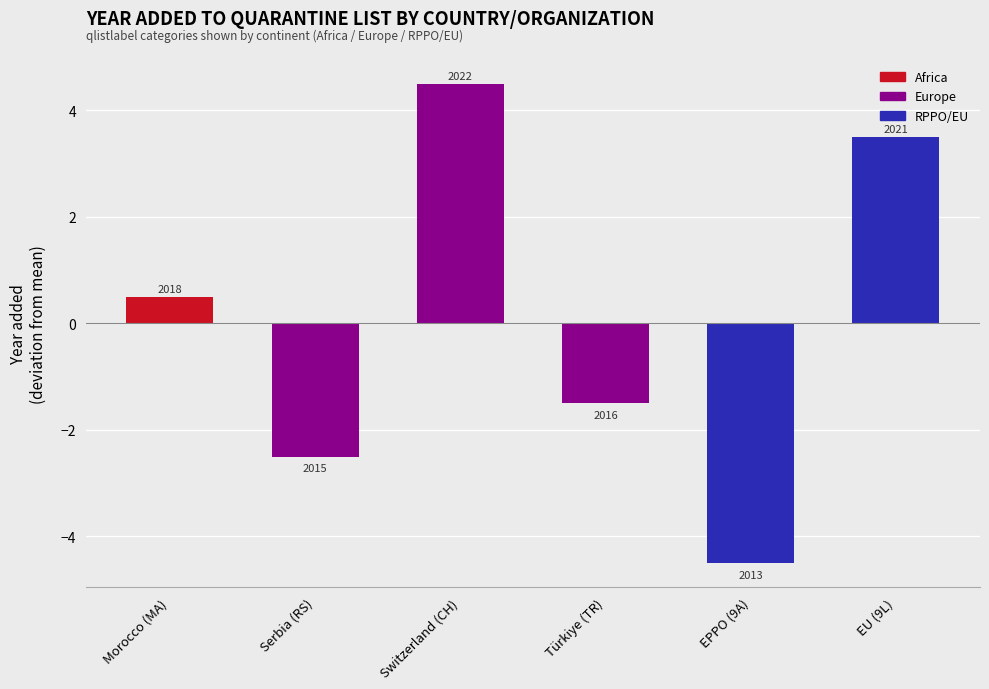

How many data points does each series have?

6